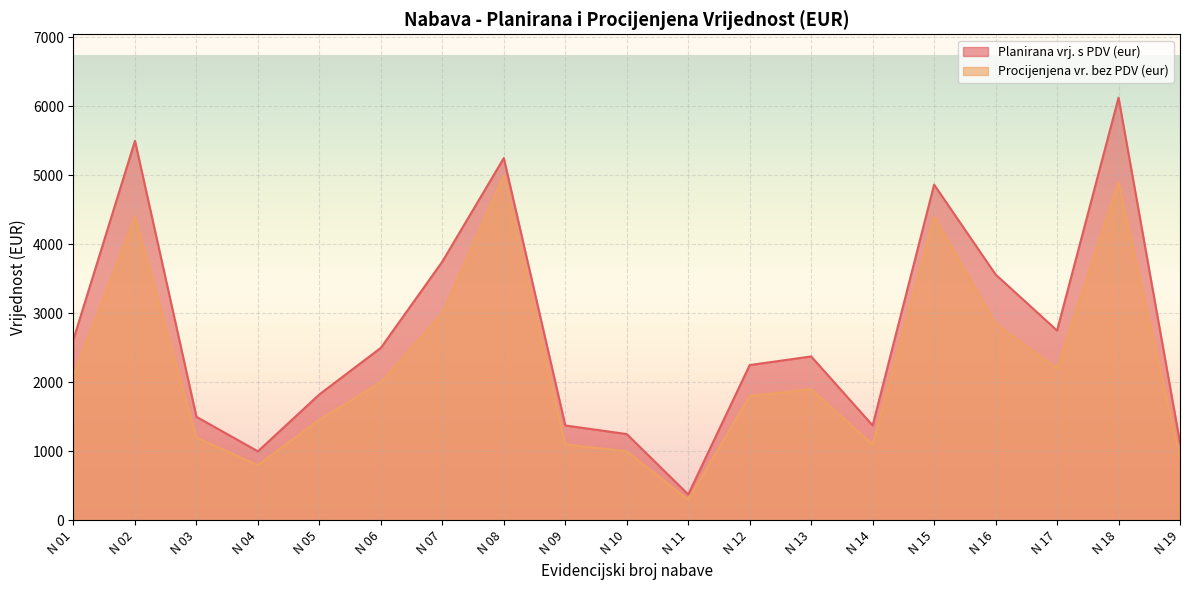

At how many categories does at least one series exceed 648?

18